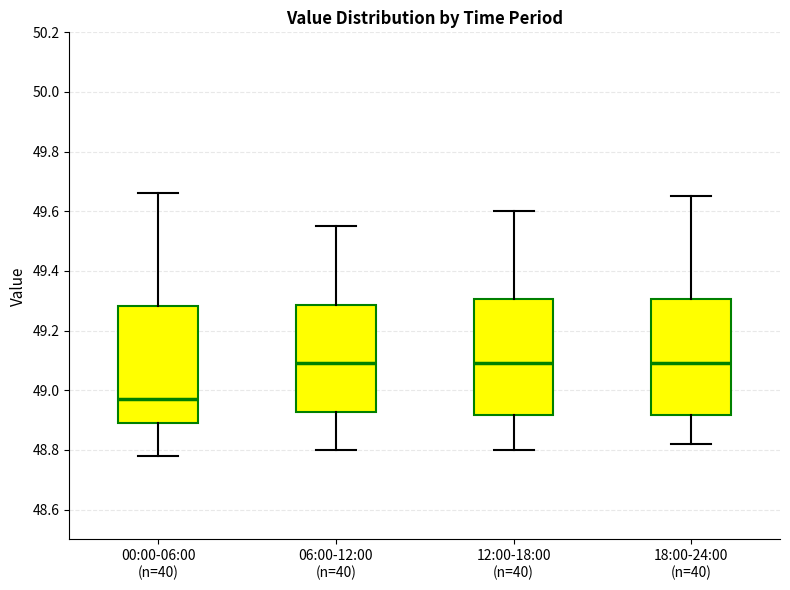

Which box's median line is the lowest?

00:00-06:00 (n=40)